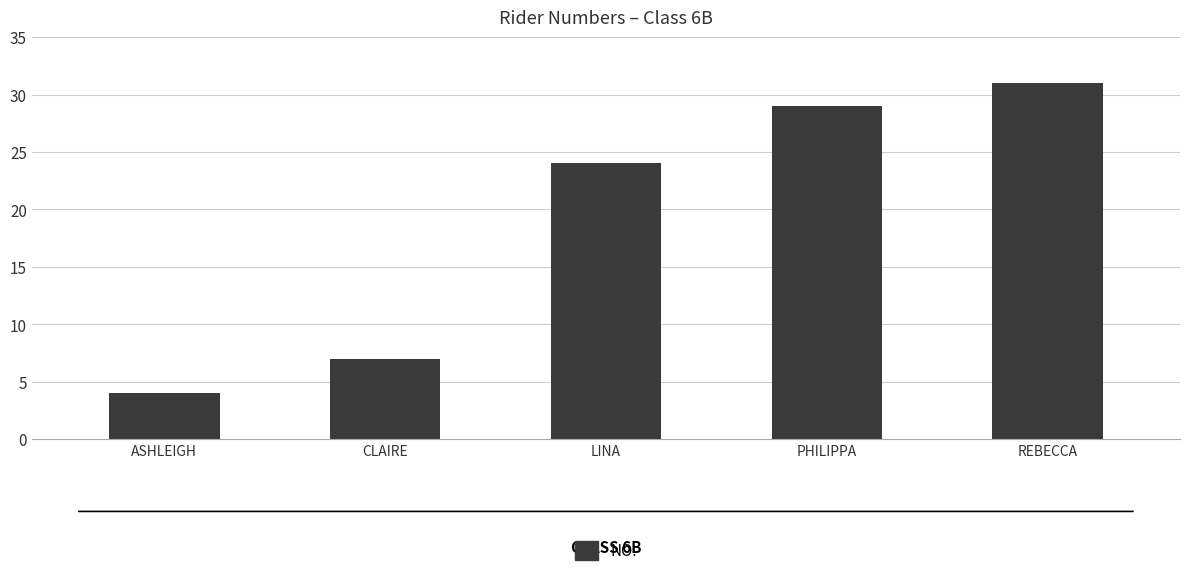

What is the average value?

19